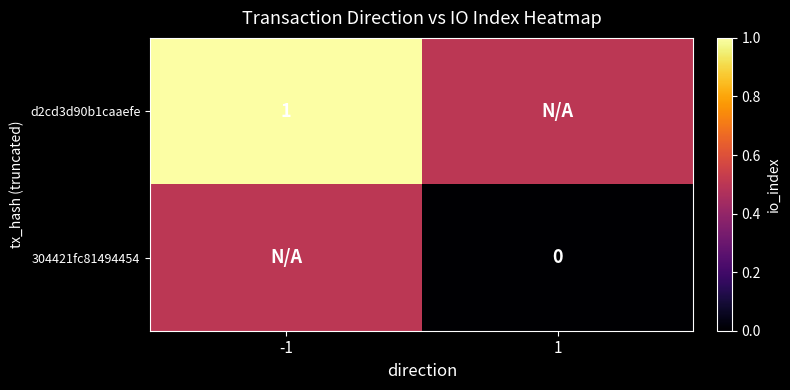

Is the value of d2cd3d90b1caaefe at -1 greater than the value of 304421fc81494454 at 1?

Yes